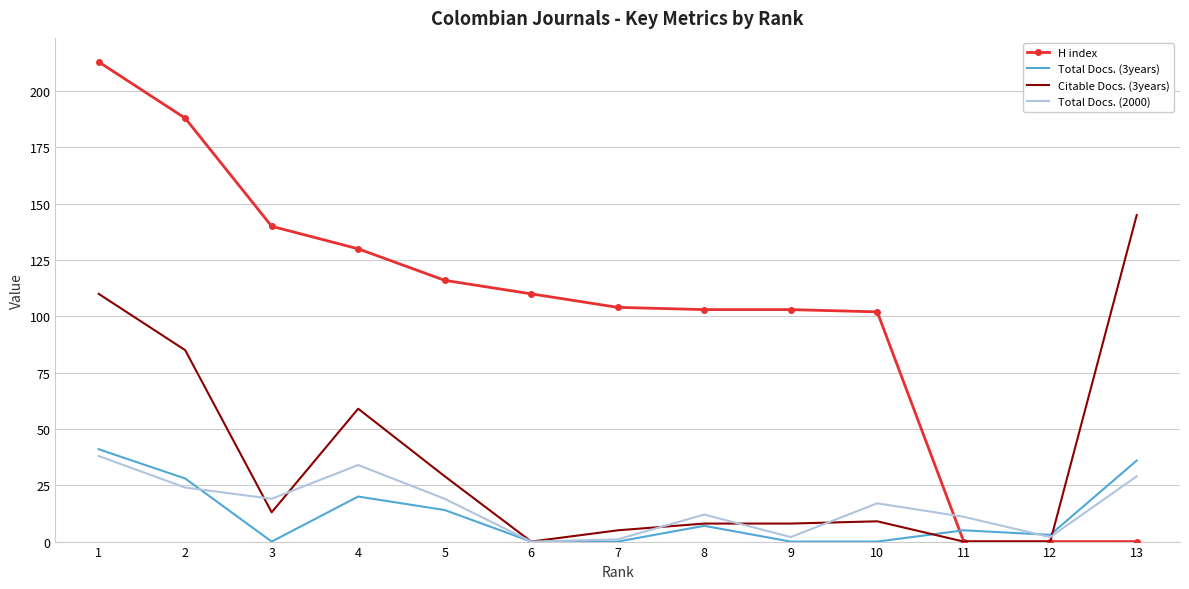

True or false: Total Docs. (2000) has more than 2 points higher than both neighbors.

True